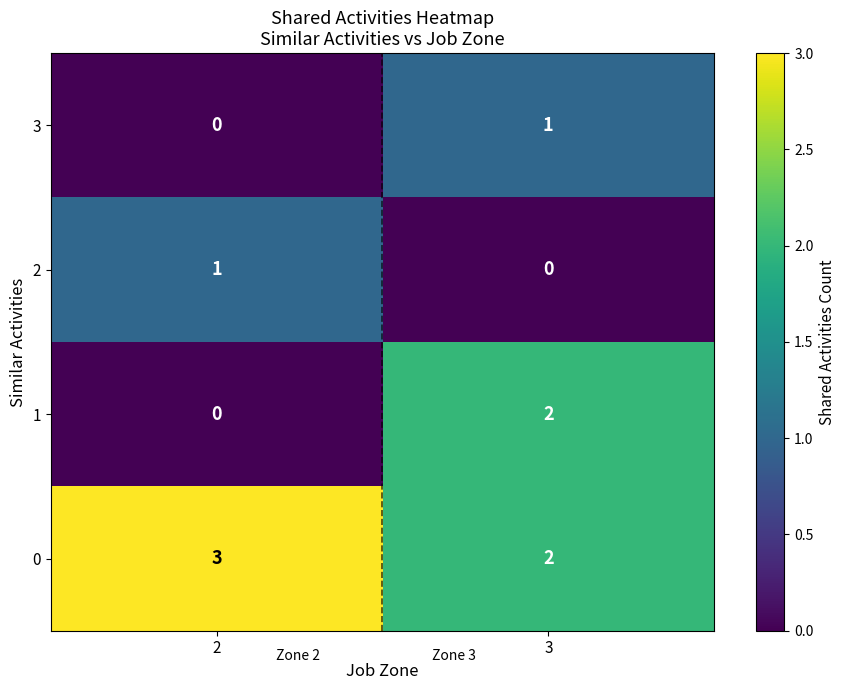

Reading left to right, list all the values displayed in this chart.

3: 2=0	3=1
2: 2=1	3=0
1: 2=0	3=2
0: 2=3	3=2